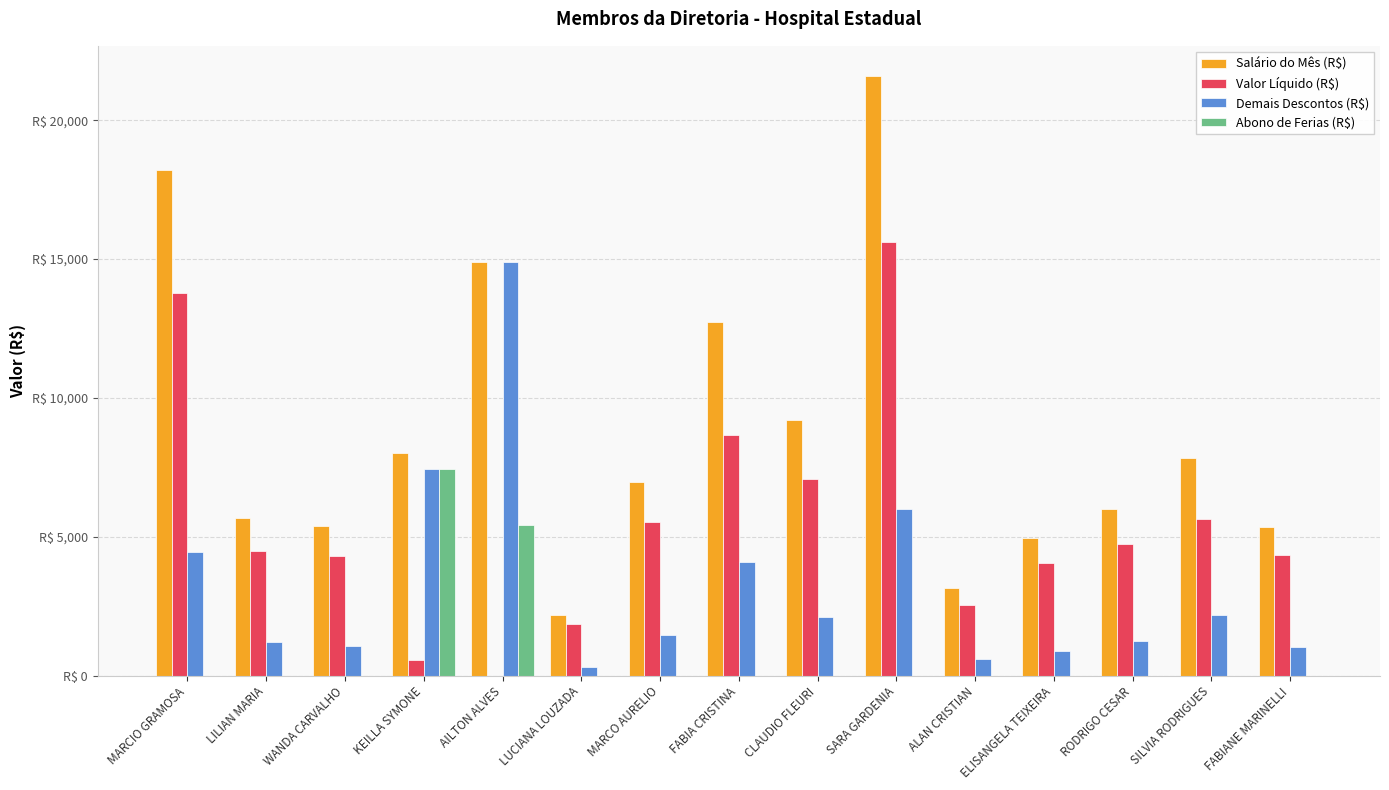

Are the bars horizontal?

No